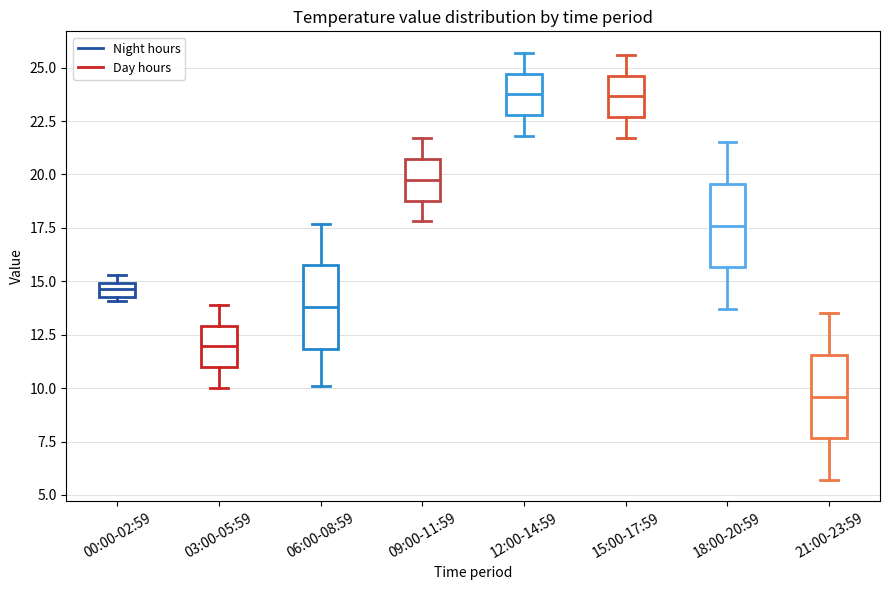

Which box has the lowest median line?

21:00-23:59